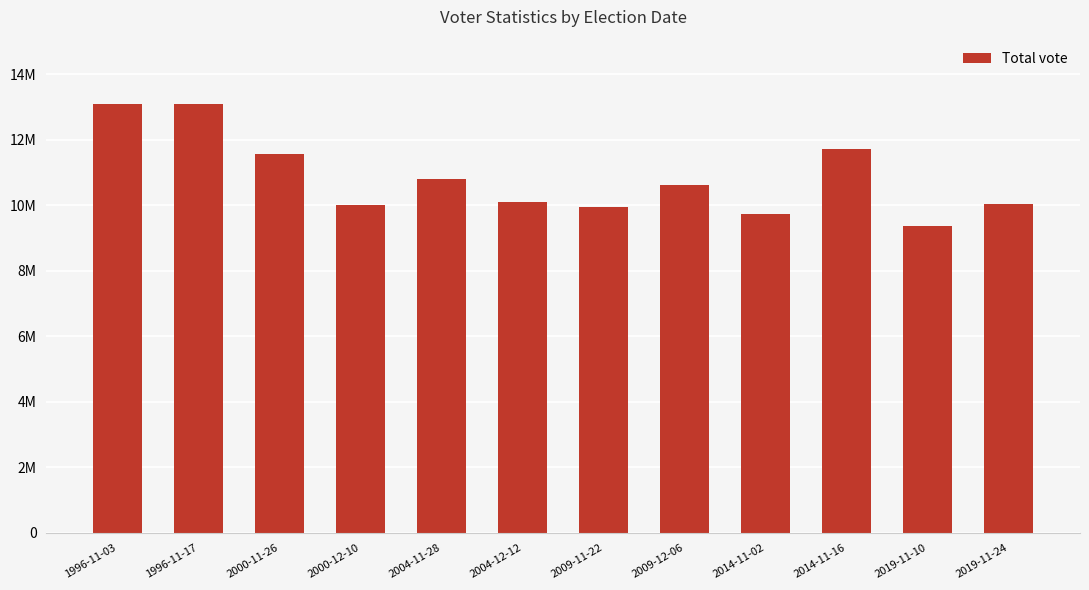

Does the chart contain any negative values?

No